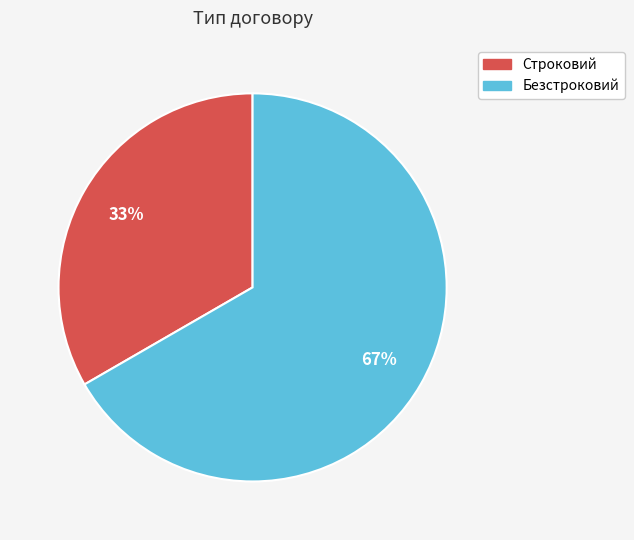

Combined, do Строковий and Безстроковий account for over 50%?

Yes